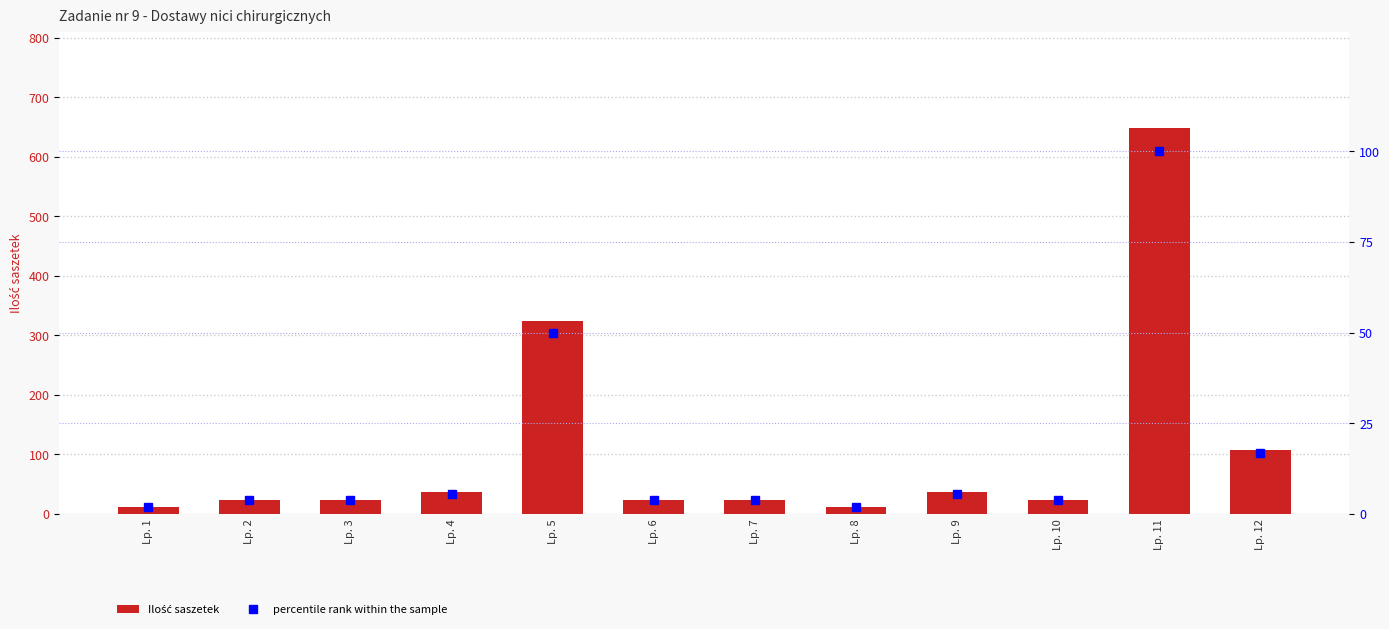

What is the difference between the maximum and second lowest values in the percentile rank within the sample series?

98.1